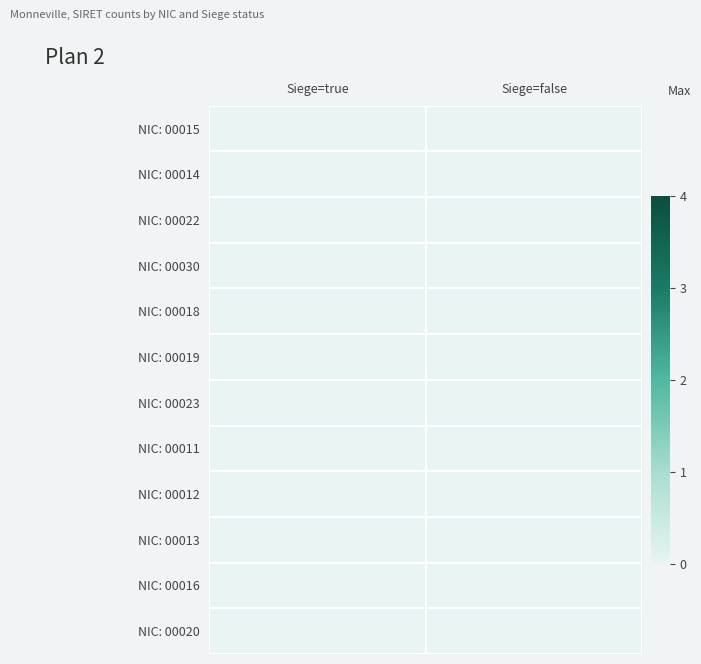

At how many categories does at least one series exceed 0?

2